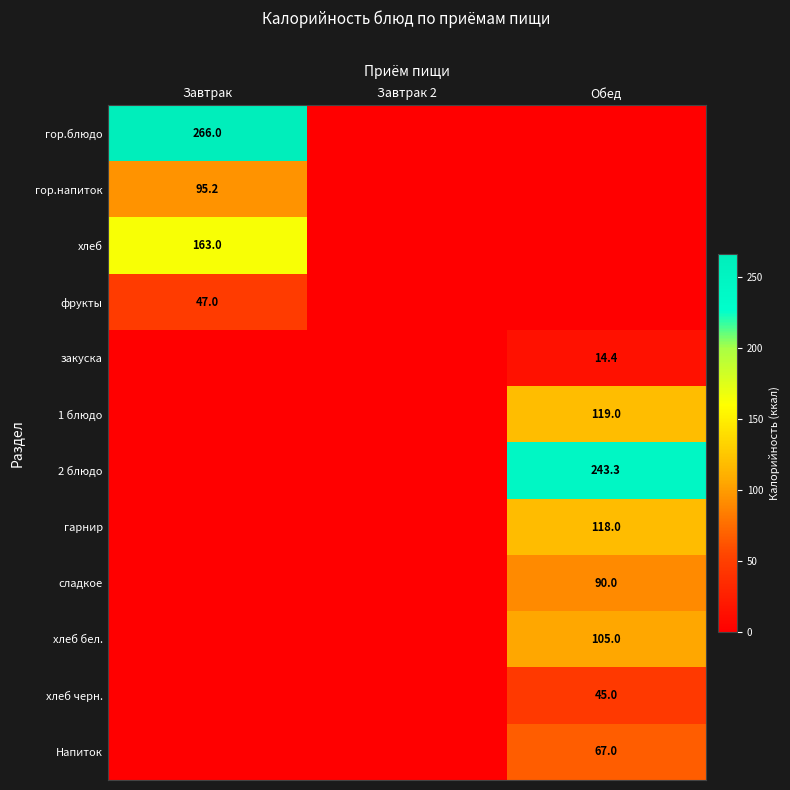

Is it true that фрукты equals 47.0 at Завтрак?

True